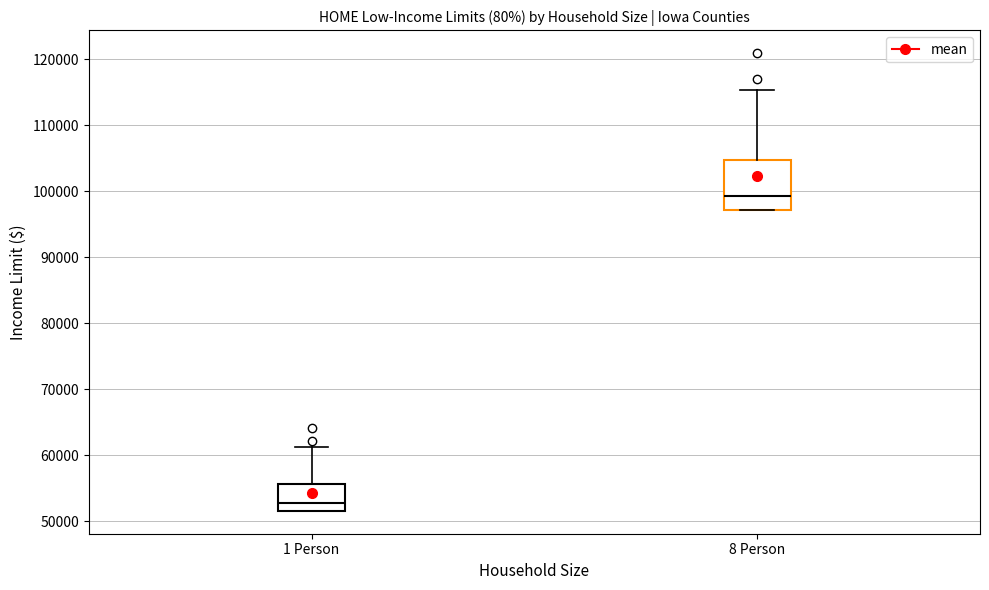

Where is the upper edge of the box for 8 Person on the y-axis? The values are not printed on the chart, so give them approximately, as read against the axis.

105000